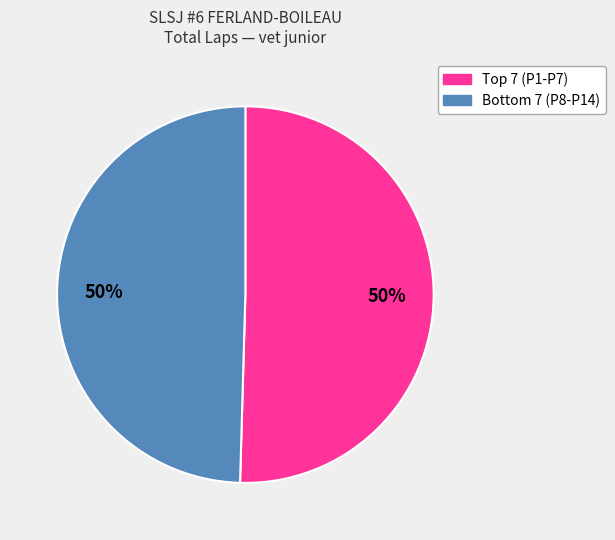

How many segments does this pie chart have?

2